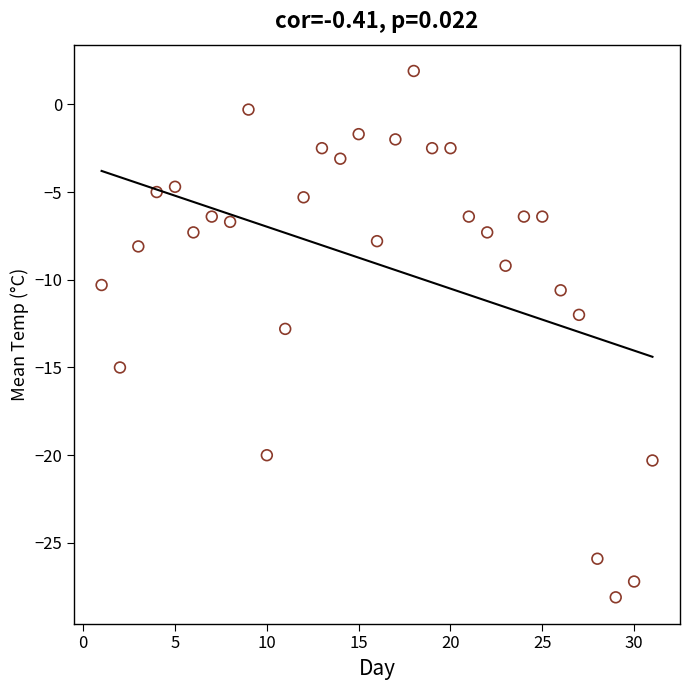

What is the range of Y values (max minus min)?

30.0